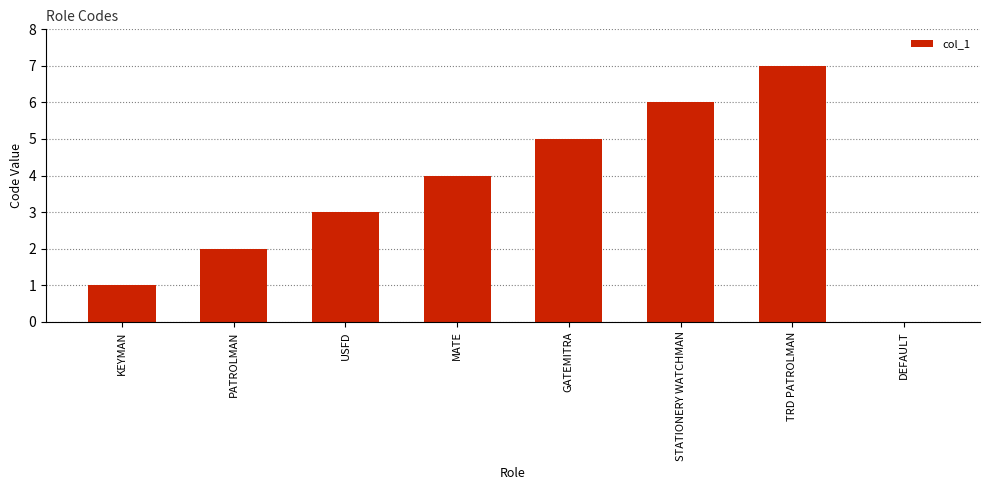

What is the sum of all values?

28